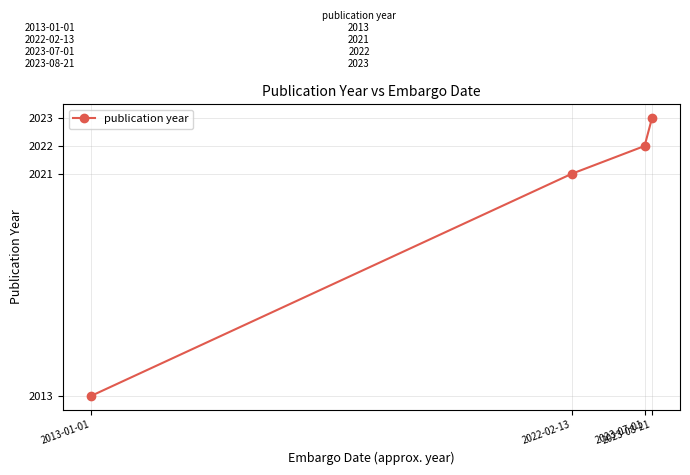

What is the greatest value displayed?

2023